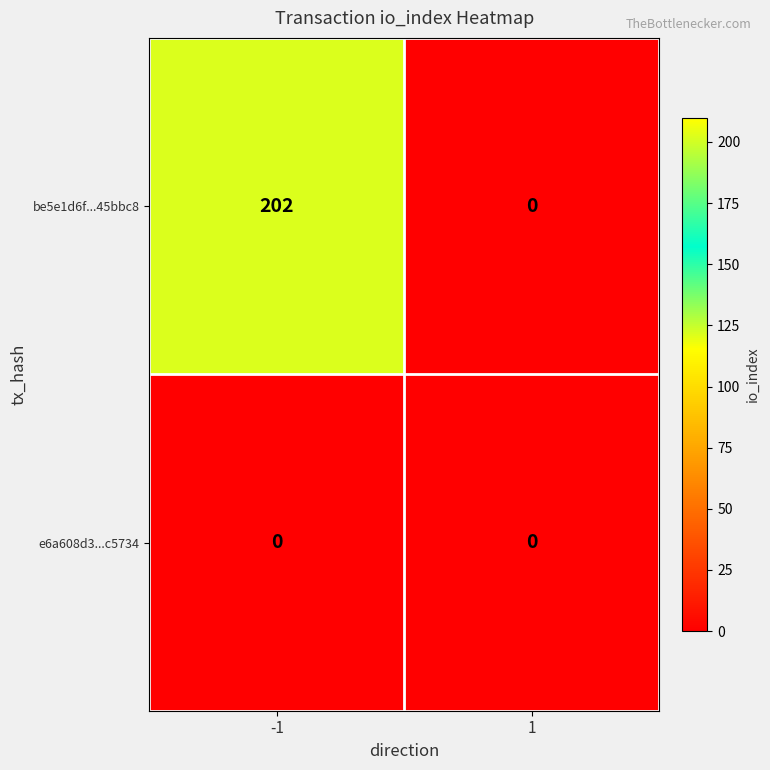

Reading left to right, extract all data points from this chart.

be5e1d6f...45bbc8: -1=202	1=0
e6a608d3...c5734: -1=0	1=0